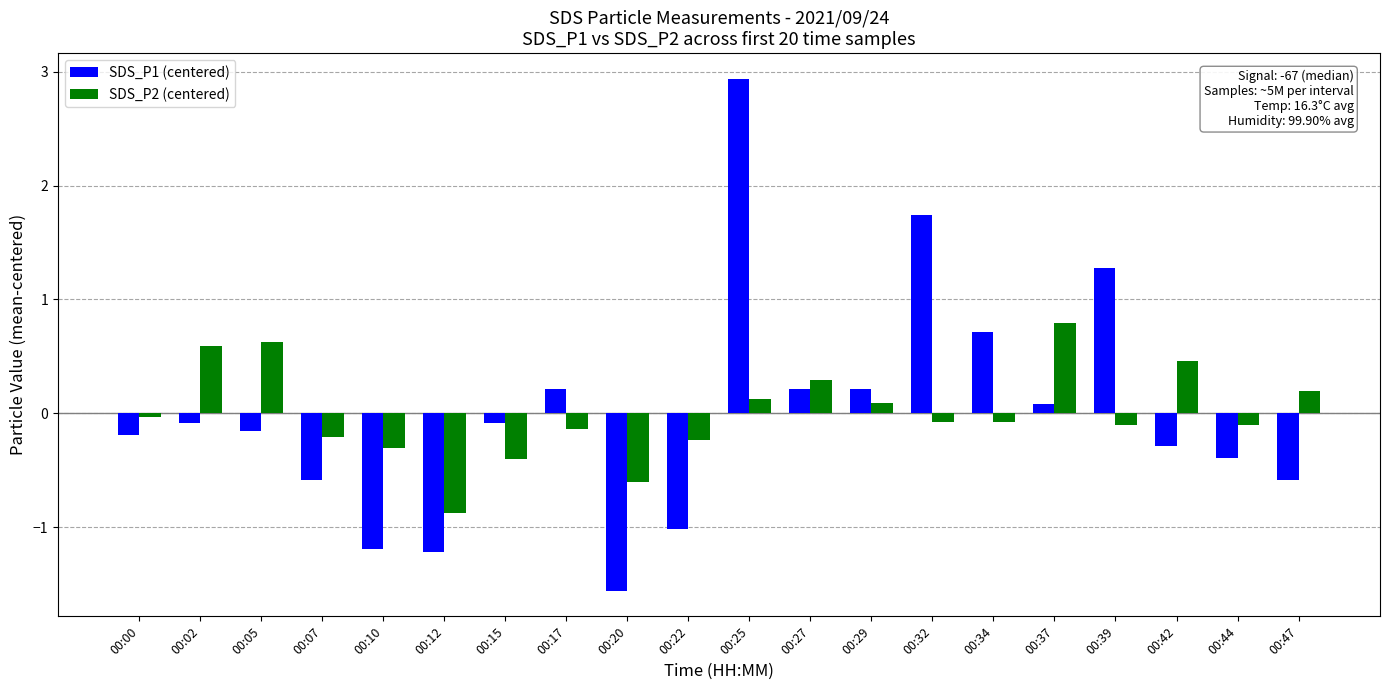

Which series changed the most between 00:20 and 00:39?

SDS_P1 (centered)